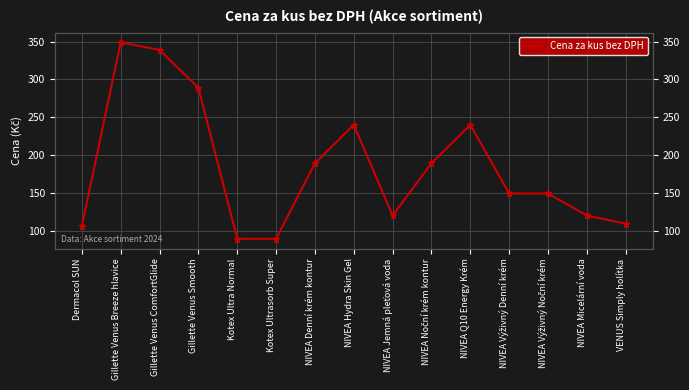

Rank the categories by value from highest to lowest.

Gillette Venus Breeze hlavice, Gillette Venus ComfortGlide, Gillette Venus Smooth, NIVEA Hydra Skin Gel, NIVEA Q10 Energy Krém, NIVEA Denní krém kontur, NIVEA Noční krém kontur, NIVEA Výživný Denní krém, NIVEA Výživný Noční krém, NIVEA Jemná pleťová voda, NIVEA Micelární voda, VENUS Simply holítka, Dermacol SUN, Kotex Ultra Normal, Kotex Ultrasorb Super